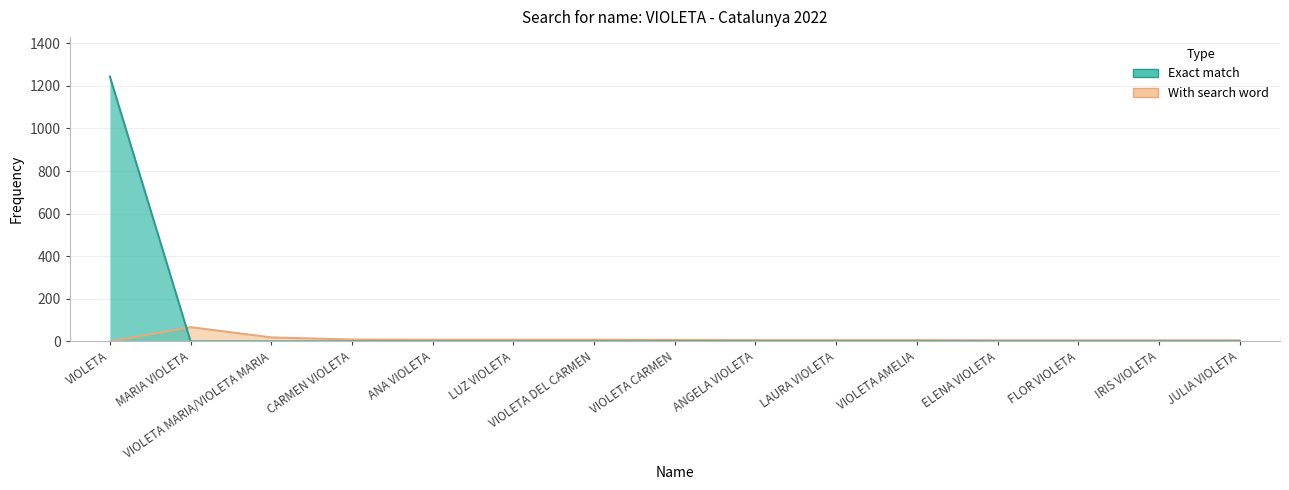

Where do Exact match and With search word first cross each other?

VIOLETA and MARIA VIOLETA